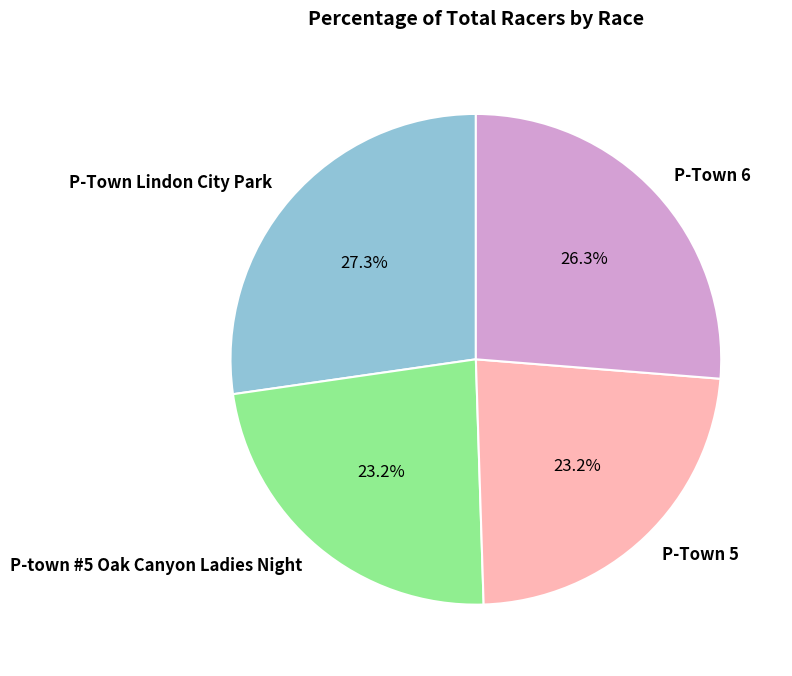

Which has a higher value, P-Town Lindon City Park or P-Town 5?

P-Town Lindon City Park